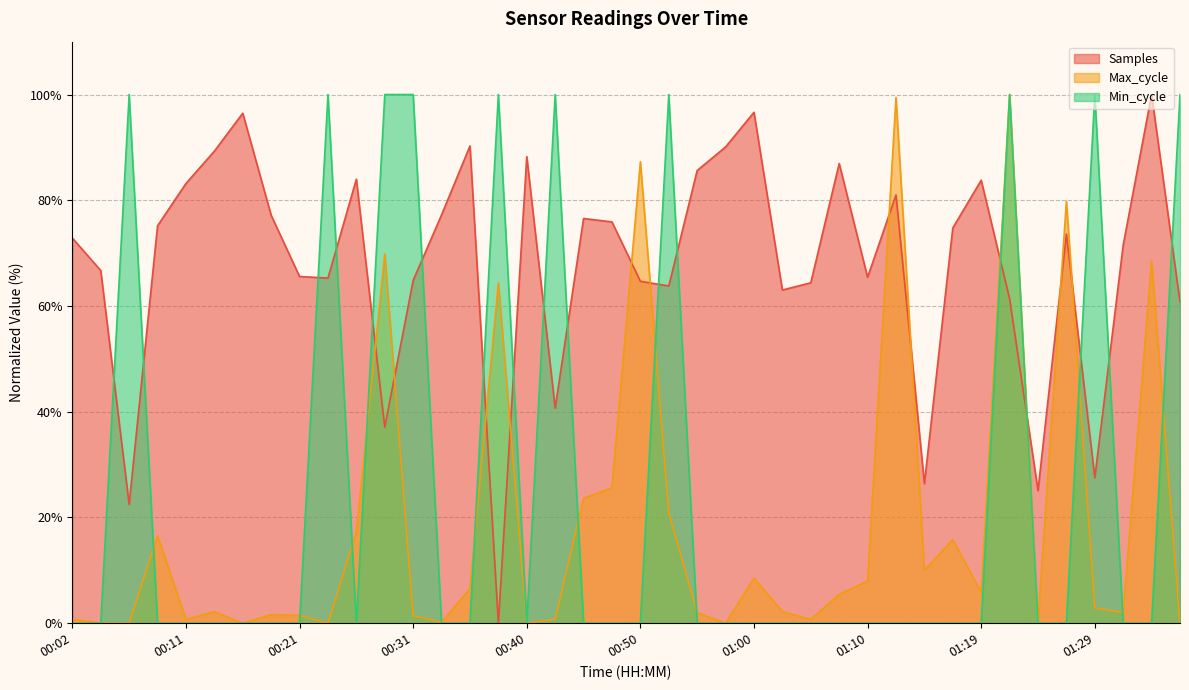

List the series in order of their peak value, lowest first.

Samples, Max_cycle, Min_cycle